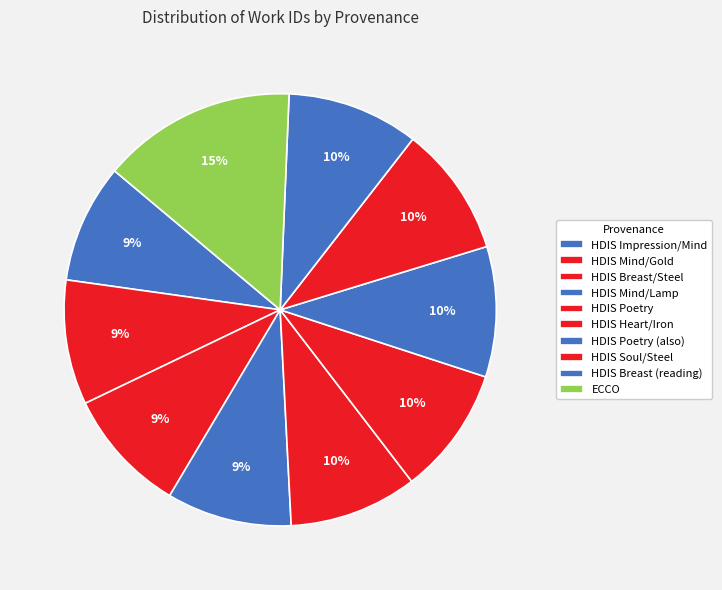

Is it true that HDIS Mind/Gold is 23% of the pie?

False